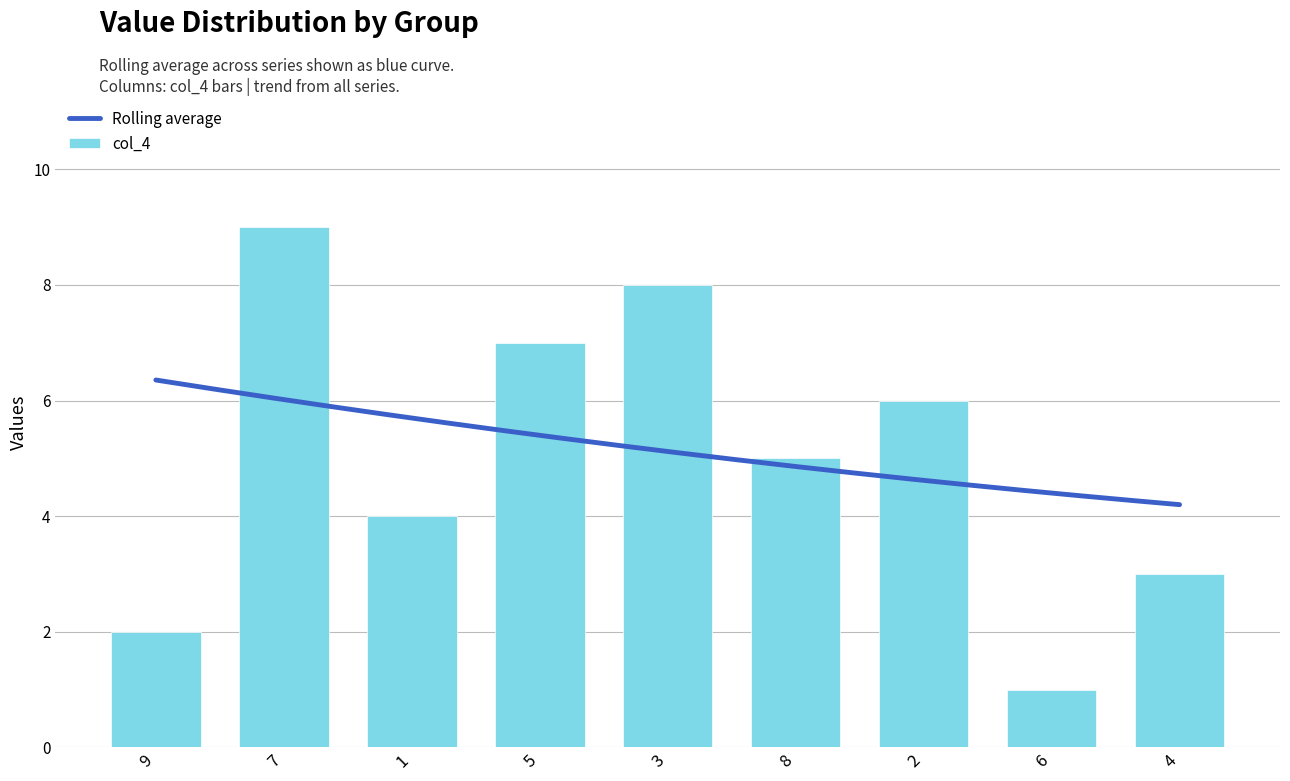

List the labels in order of col_4 value, smallest first.

6, 9, 4, 1, 8, 2, 5, 3, 7